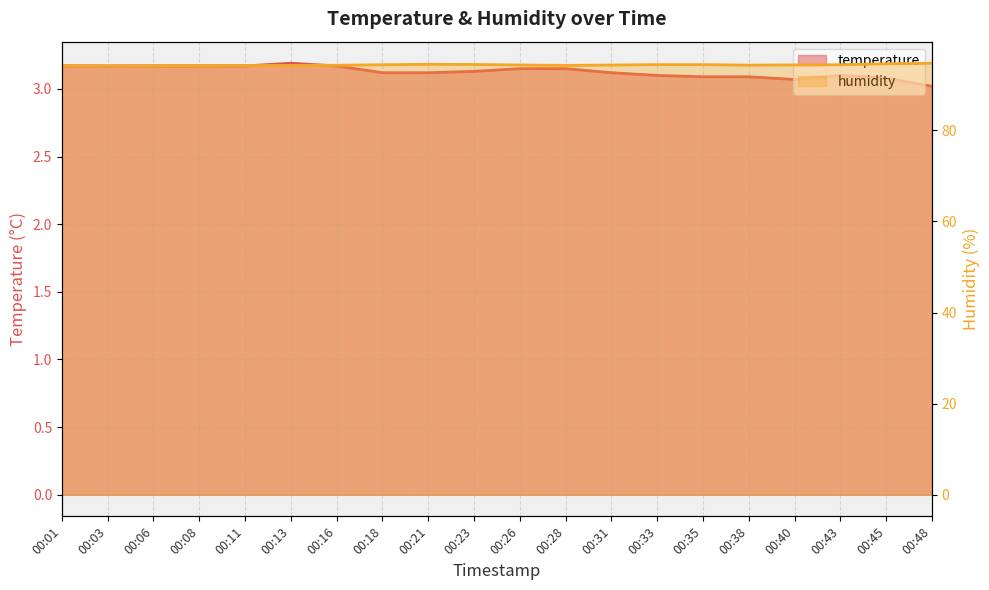

Count the number of data series in this chart.

2